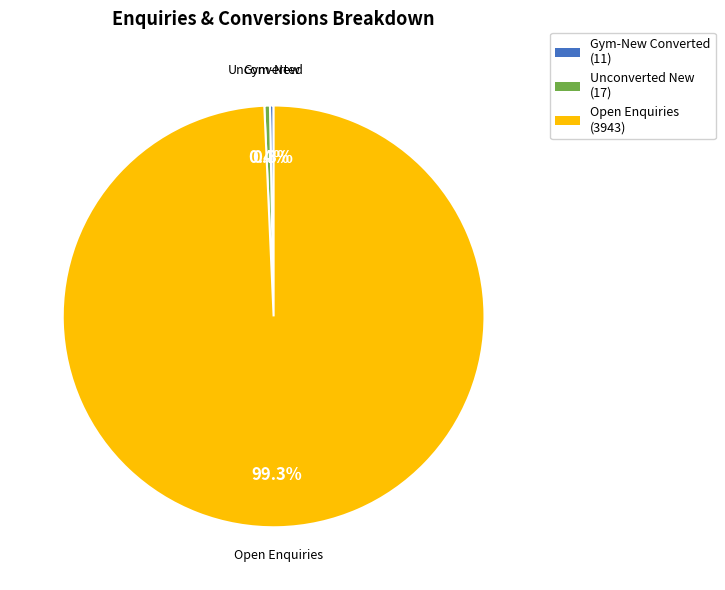

Does Open Enquiries (3943) represent more than half of the total?

Yes